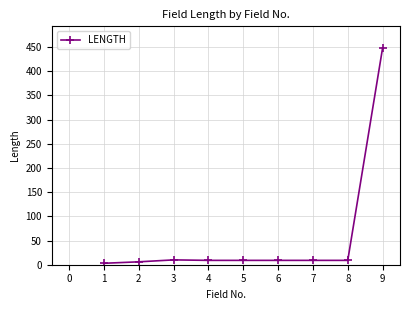

At which label does the data first exceed 9?

3